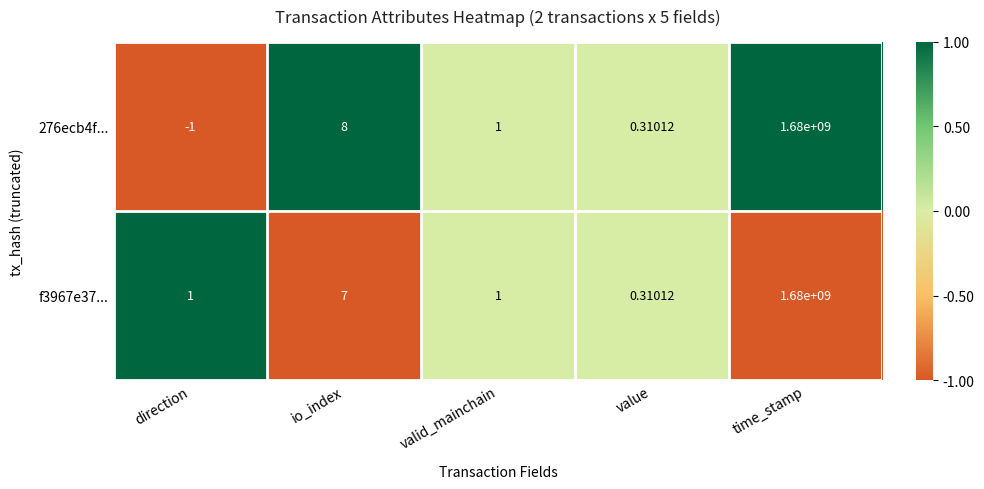

Between direction and time_stamp, which series saw the biggest shift?

276ecb4f...